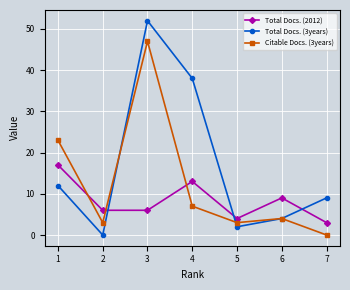

What is the difference between the highest and lowest values at 2?

6